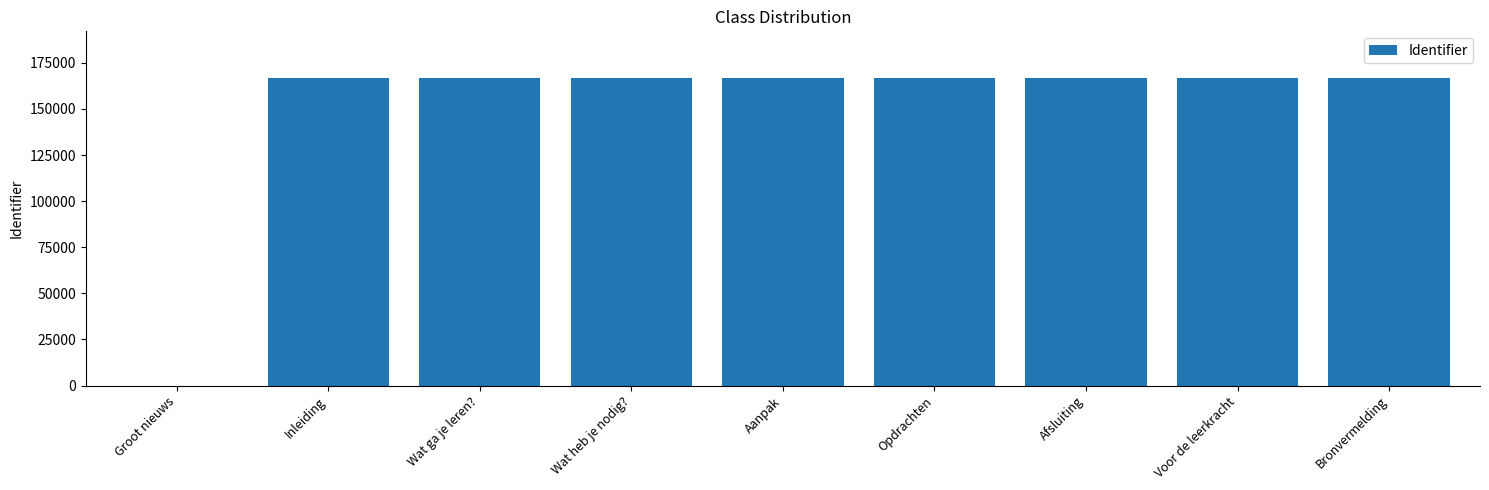

What is the difference between the values at Bronvermelding and Wat ga je leren??

16